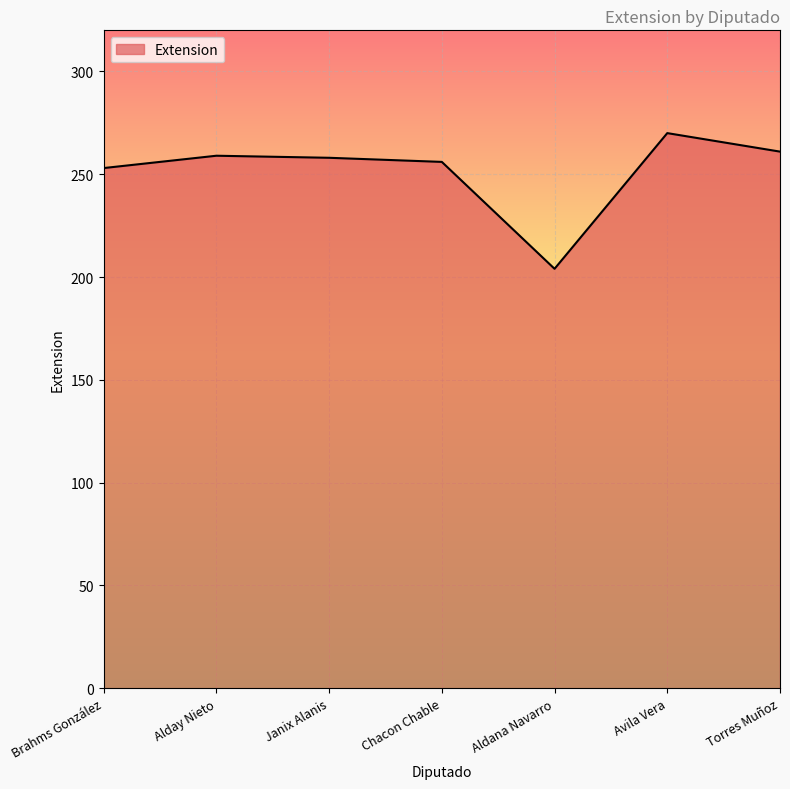

What is the difference between the values at Brahms González and Chacon Chable?

3